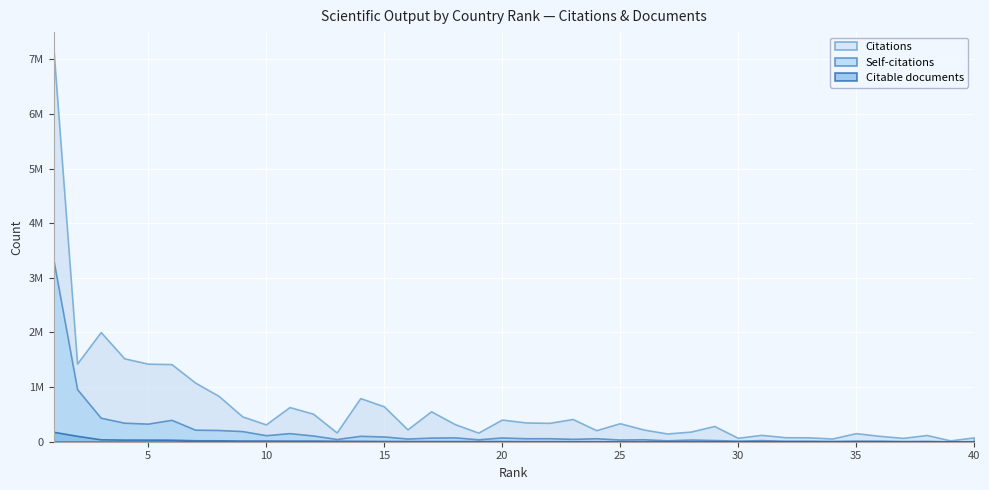

How many values in the Self-citations series exceed 63323?

19